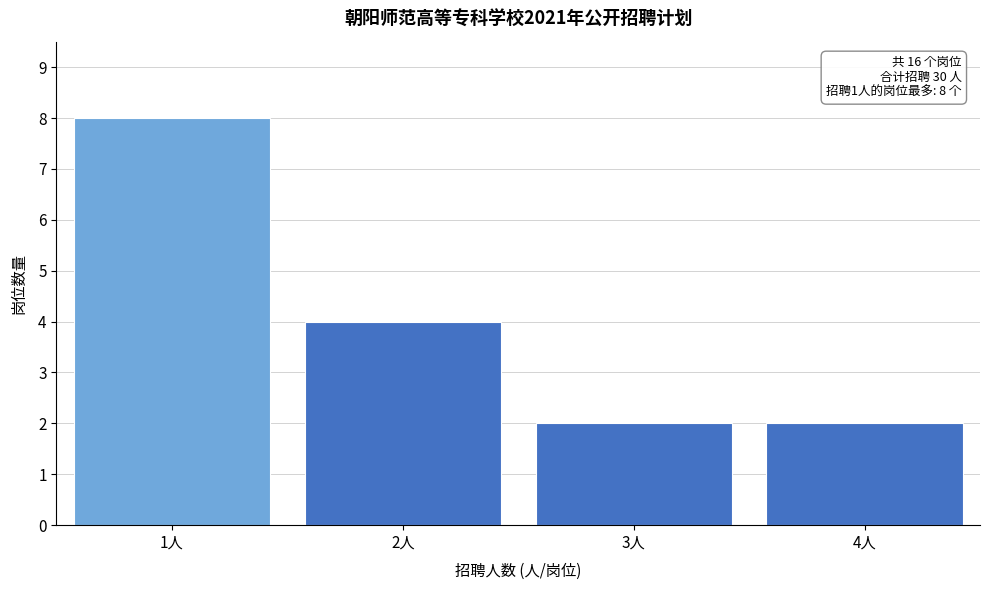

Reading left to right, list all the values displayed in this chart.

1人=8	2人=4	3人=2	4人=2